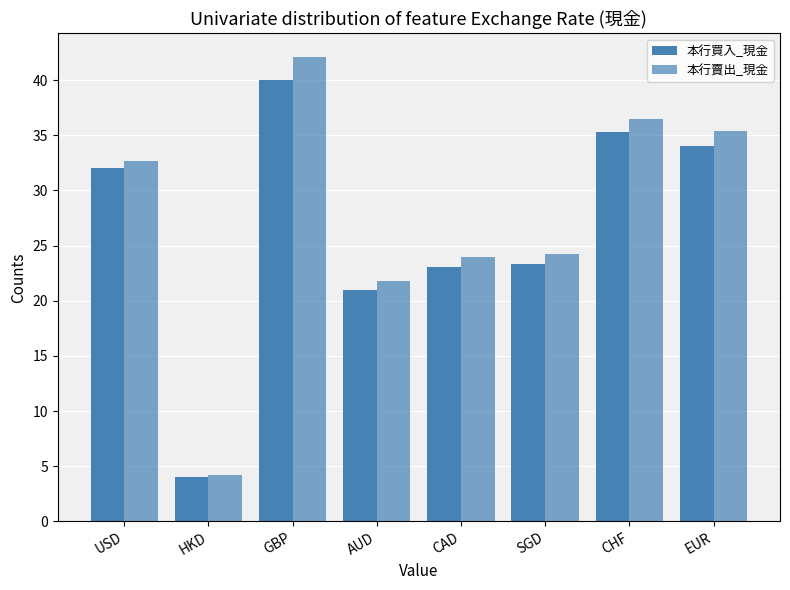

What is the value of the 本行賣出_現金 bar at the 1st from the left?

32.7